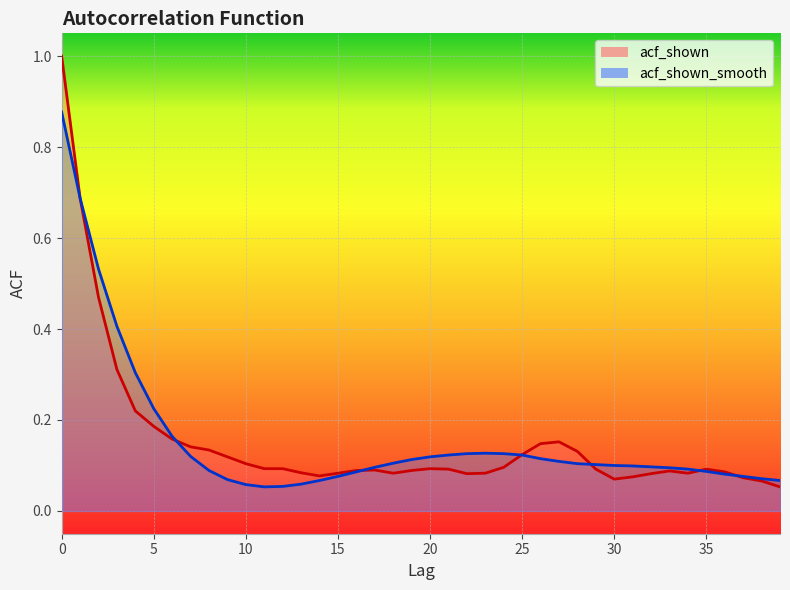

Count the number of data series in this chart.

2